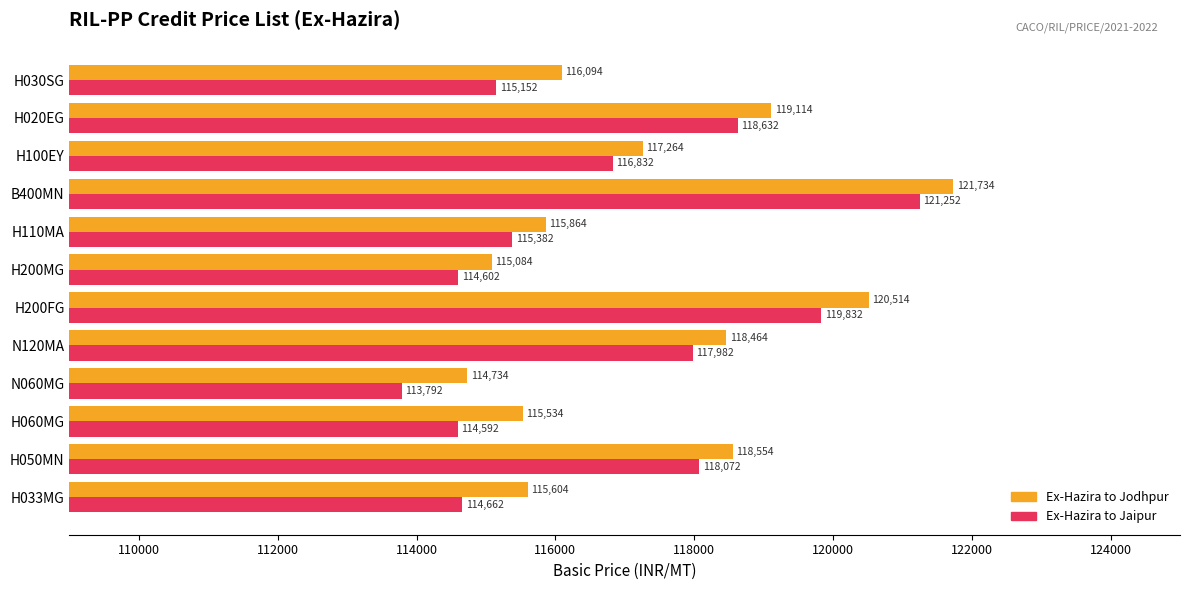

Count the number of data series in this chart.

2